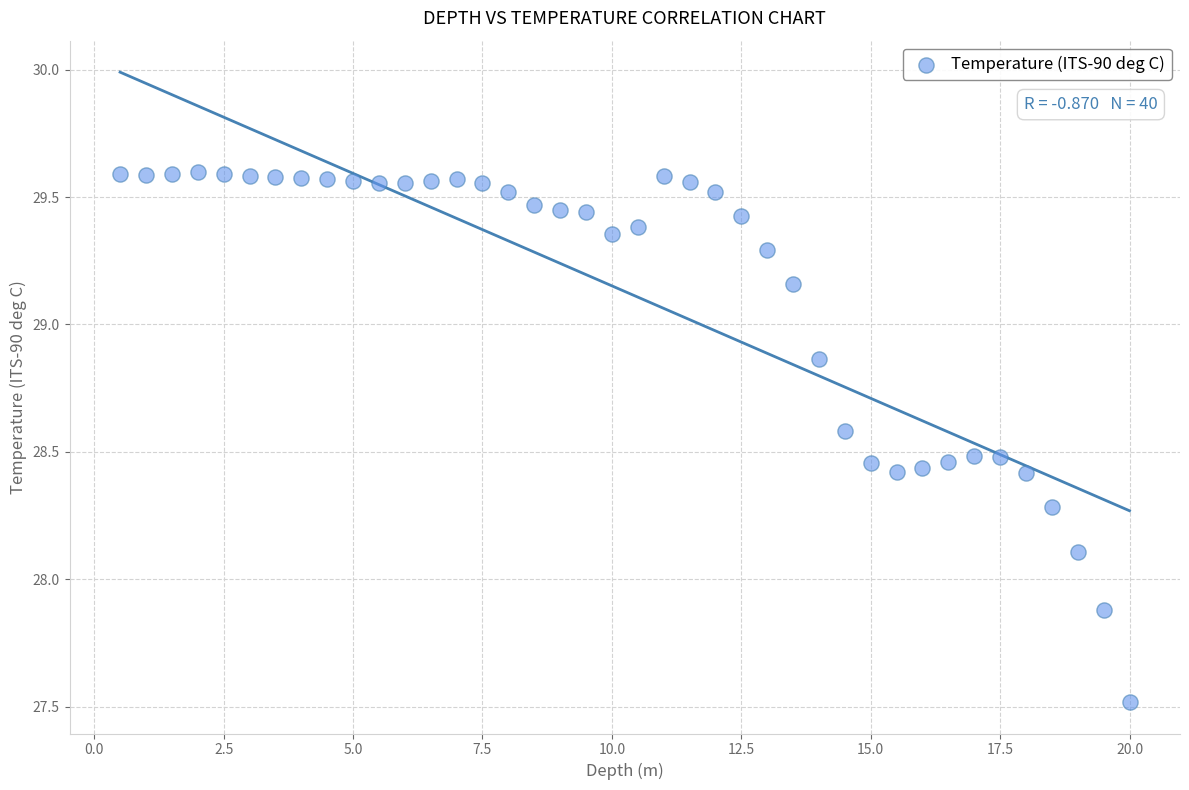

What is the range of X values (max minus min)?

19.5